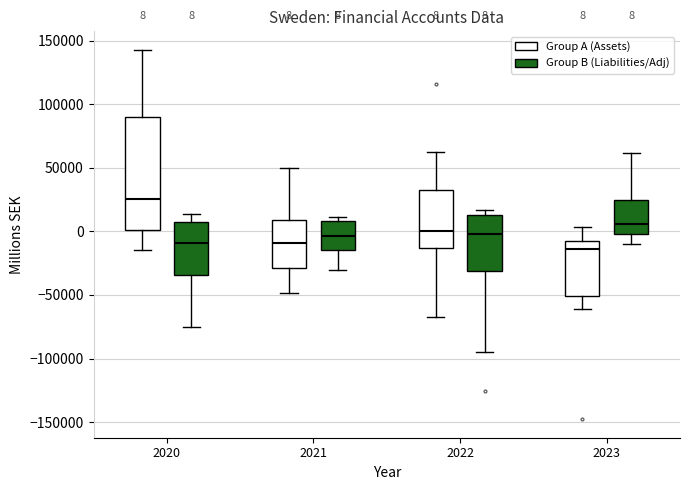

Comparing the boxes themselves (not the whiskers), which one is the tallest?

2020 (Group A (Assets))